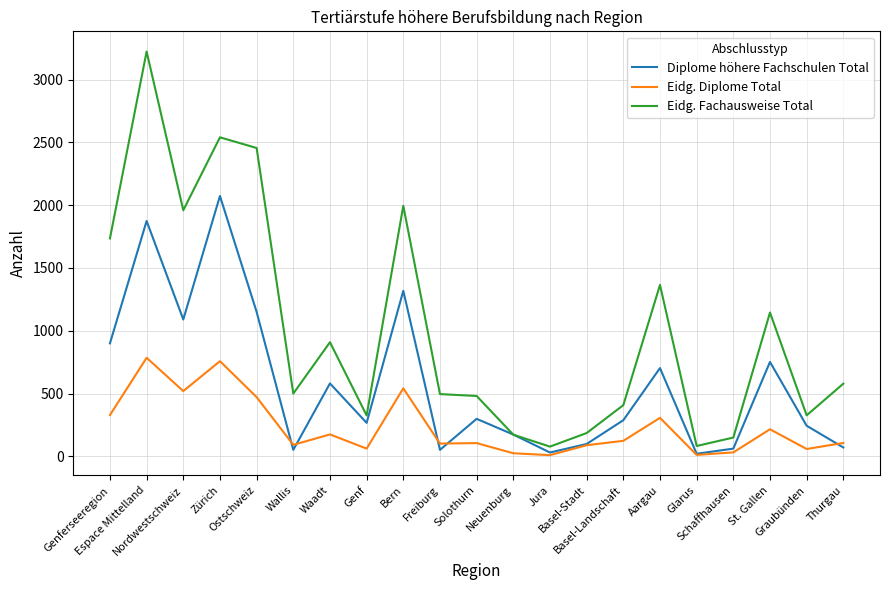

What is the maximum value shown in the chart?

3223